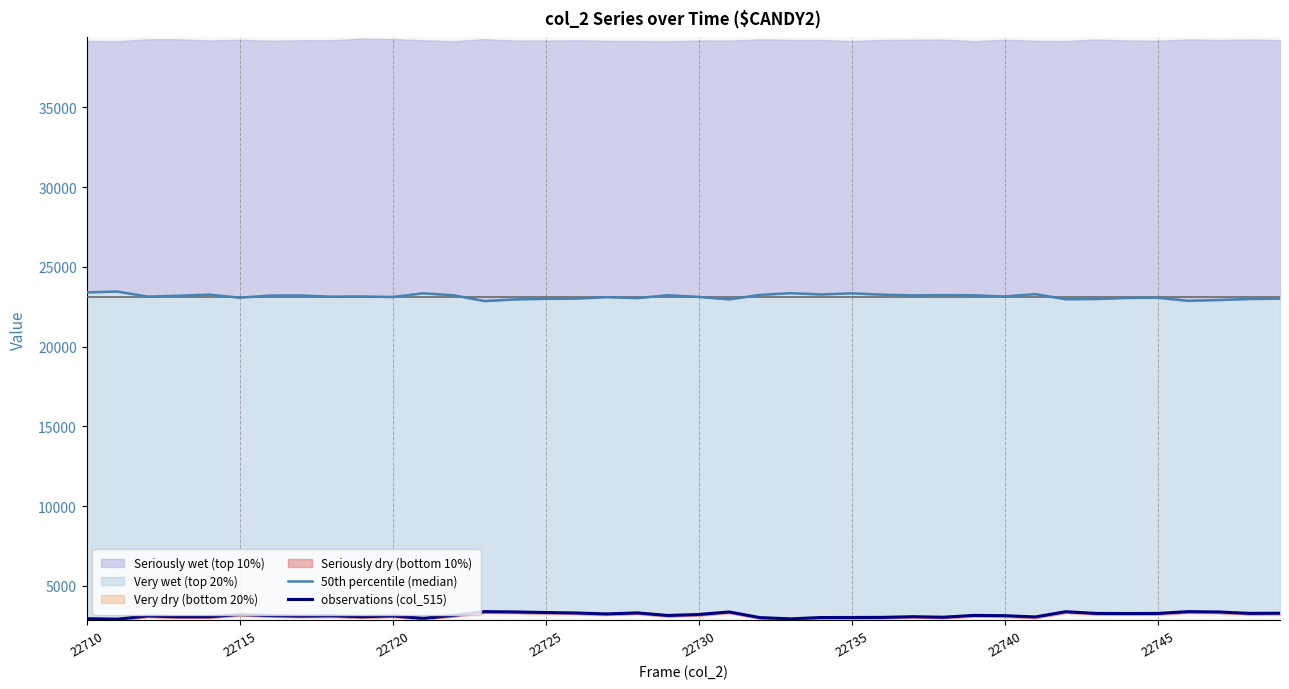

What is the sum of all observations (col_515) values?

126825